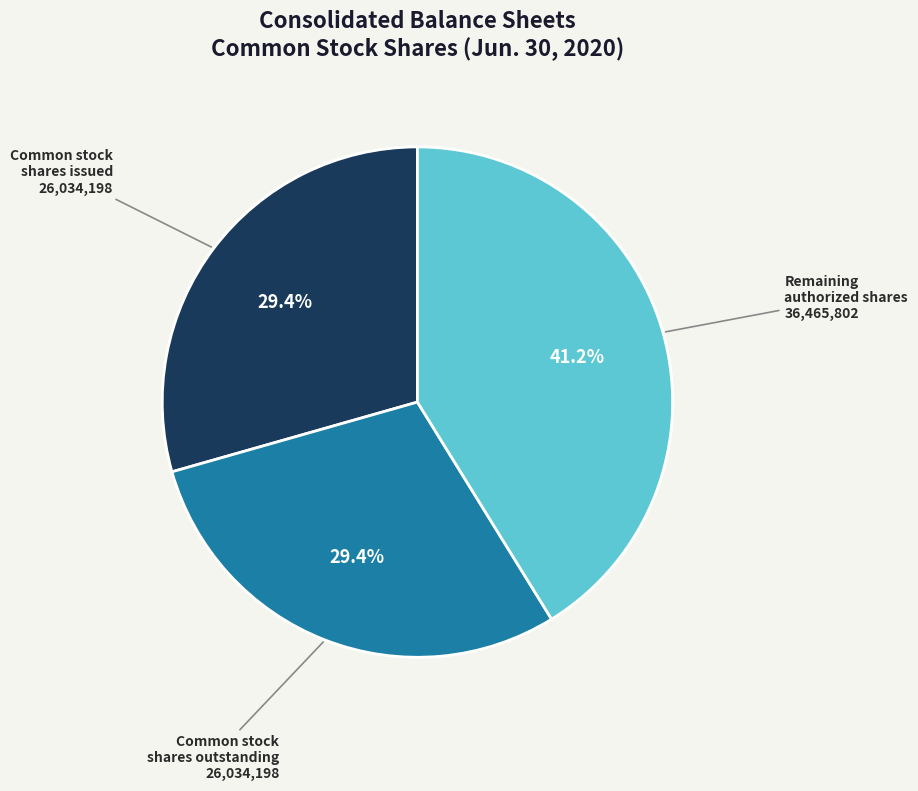

Does Common stock shares issued account for over 50% of the chart?

No